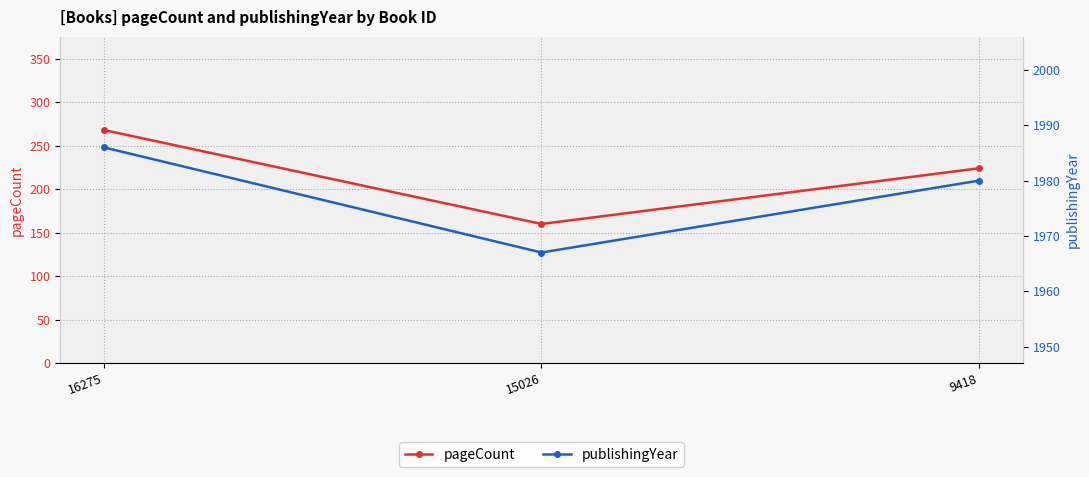

What is the maximum value for publishingYear?

1986